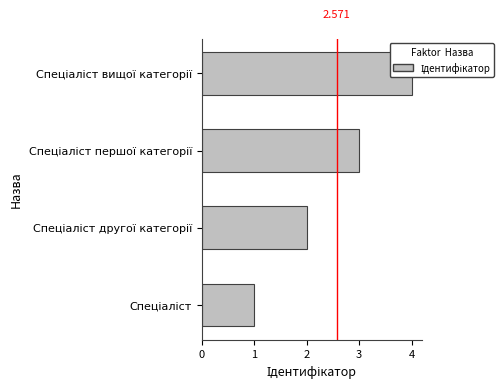

What is the greatest value displayed?

4